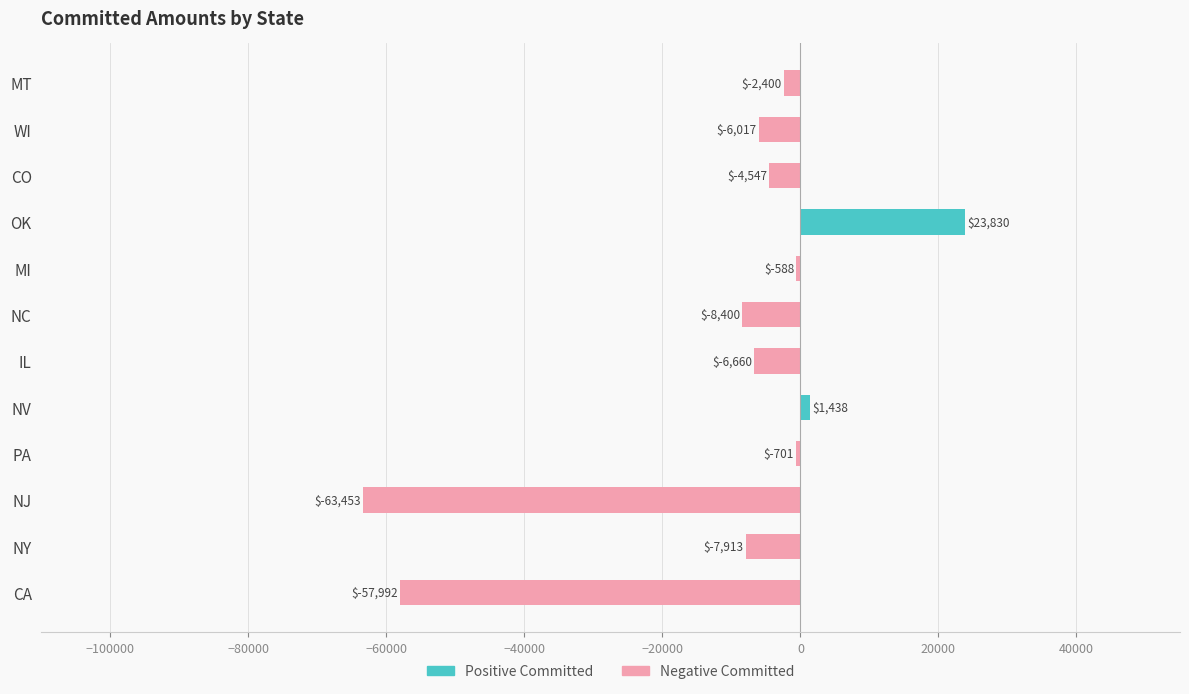

What are all the series names shown in the legend?

Positive Committed, Negative Committed